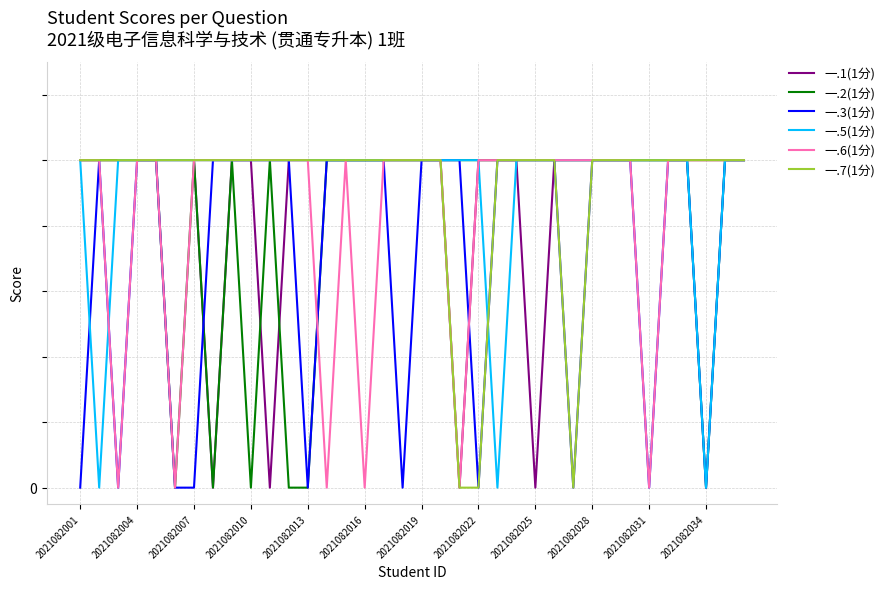

What are all the series names shown in the legend?

一.1(1分), 一.2(1分), 一.3(1分), 一.5(1分), 一.6(1分), 一.7(1分)